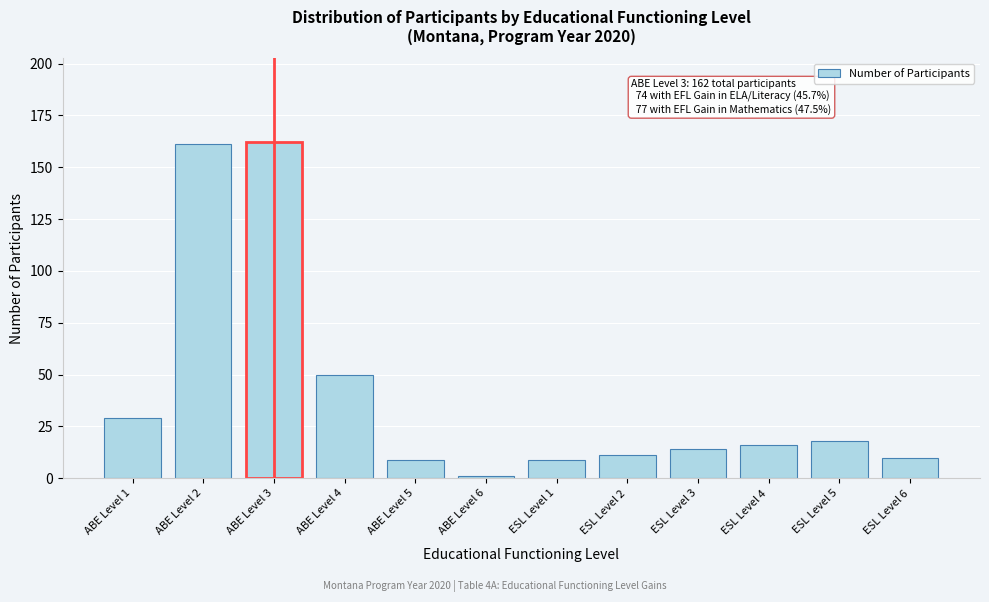

Reading left to right, transcribe all the data shown in this chart.

ABE Level 1=29	ABE Level 2=161	ABE Level 3=162	ABE Level 4=50	ABE Level 5=9	ABE Level 6=1	ESL Level 1=9	ESL Level 2=11	ESL Level 3=14	ESL Level 4=16	ESL Level 5=18	ESL Level 6=10